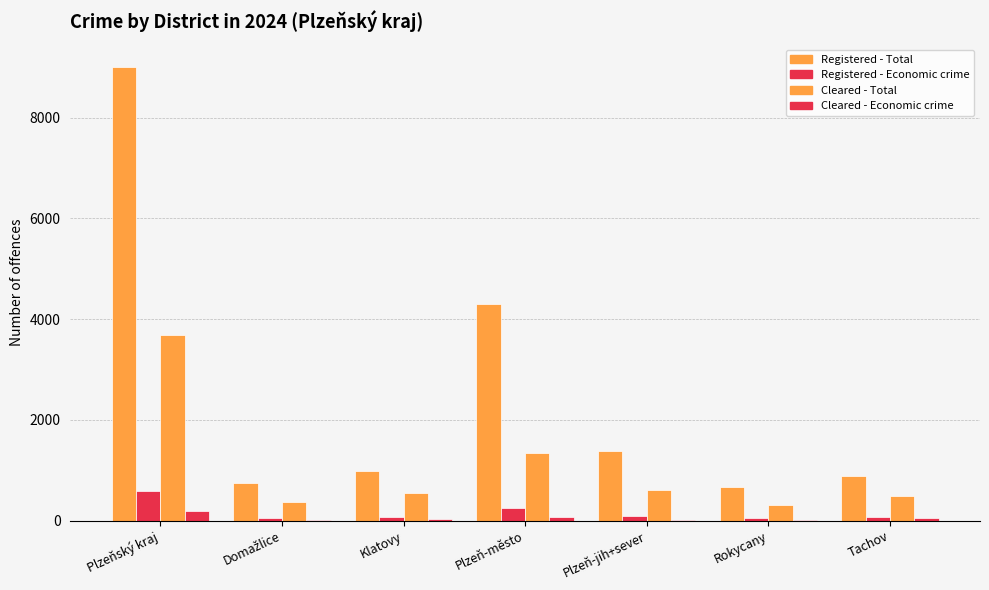

Which series has the largest range (max minus min)?

Registered - Total